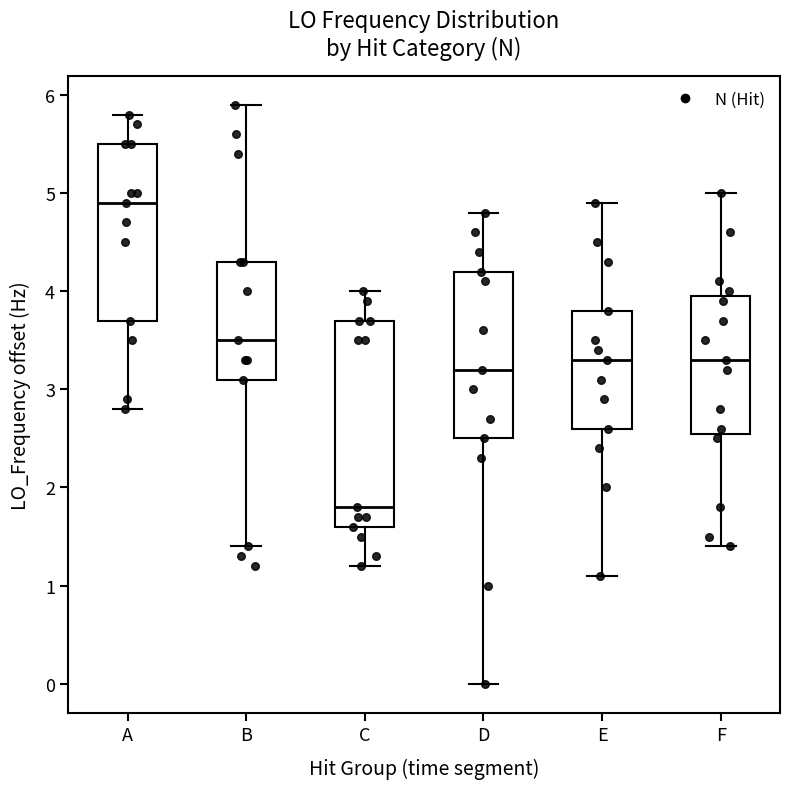

Reading left to right, transcribe this box plot: for each box, give where its median line is, the range the box spans, and where its two whiskers end, as read against the y-axis. The values are not printed on the chart, so give them approximately, as read against the axis.

A: median 4.9, box 3.7 to 5.5, whiskers 2.8 to 5.8
B: median 3.5, box 3.1 to 4.3, whiskers 1.4 to 5.9
C: median 1.8, box 1.6 to 3.7, whiskers 1.2 to 4.0
D: median 3.2, box 2.5 to 4.2, whiskers 0.0 to 4.8
E: median 3.3, box 2.6 to 3.8, whiskers 1.1 to 4.9
F: median 3.3, box 2.6 to 3.9, whiskers 1.4 to 5.0